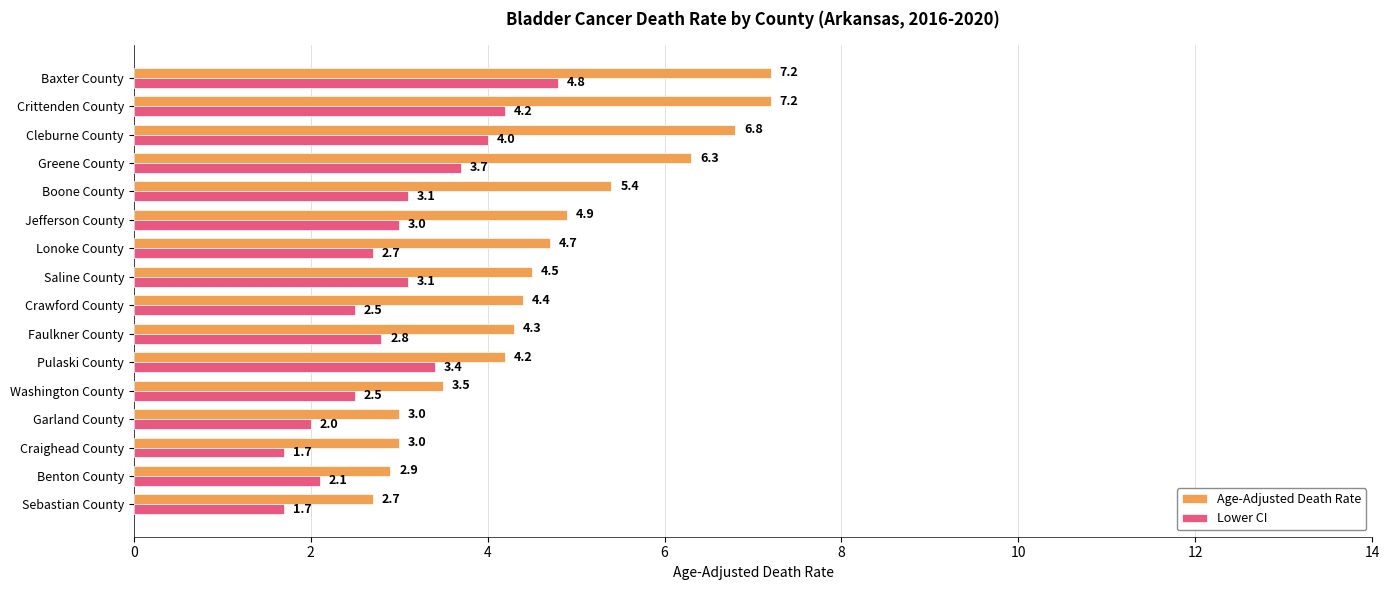

What is the greatest value displayed?

7.2